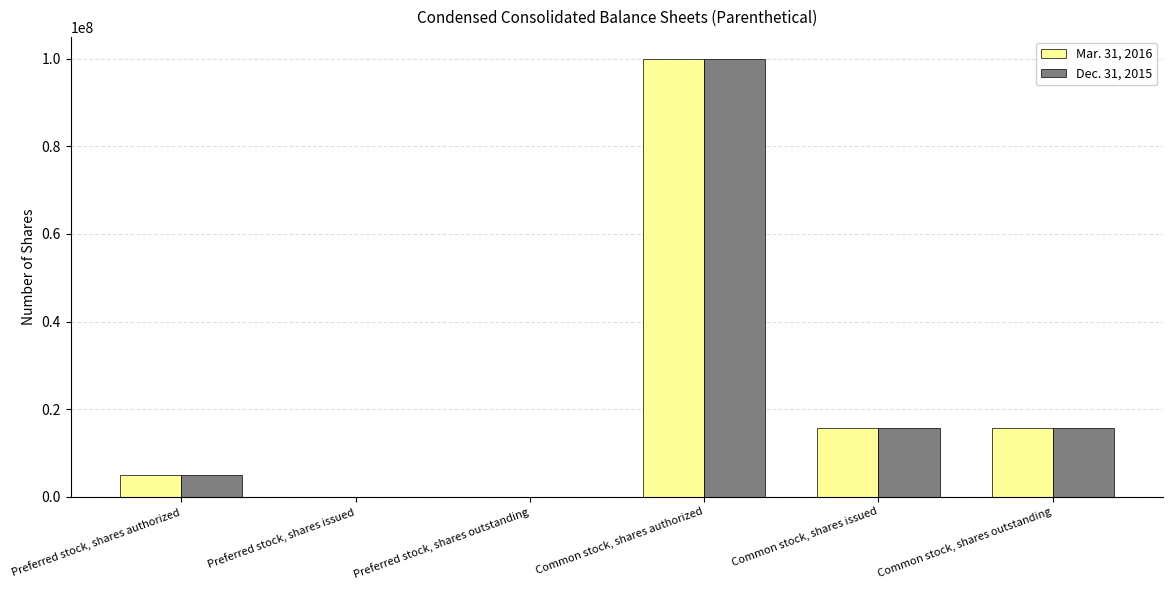

Which series changed the most between Preferred stock, shares authorized and Common stock, shares outstanding?

Mar. 31, 2016